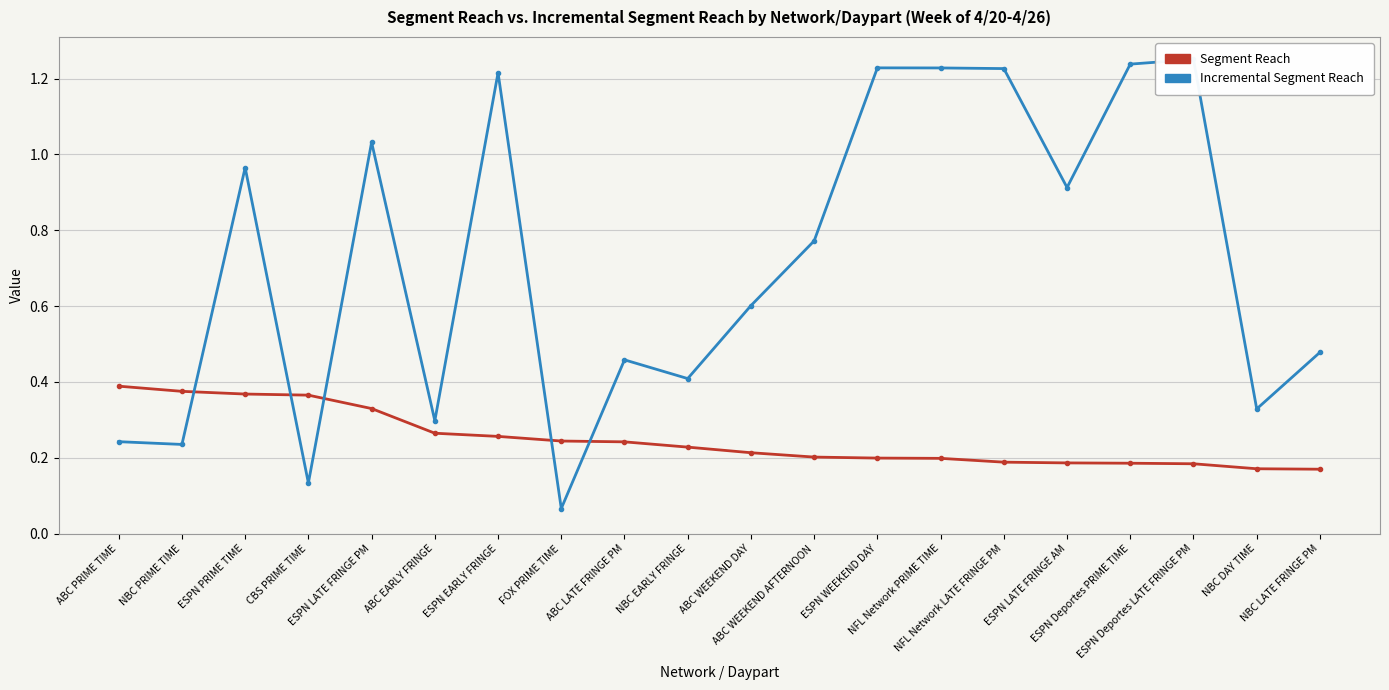

How many categories are shown in the chart?

20